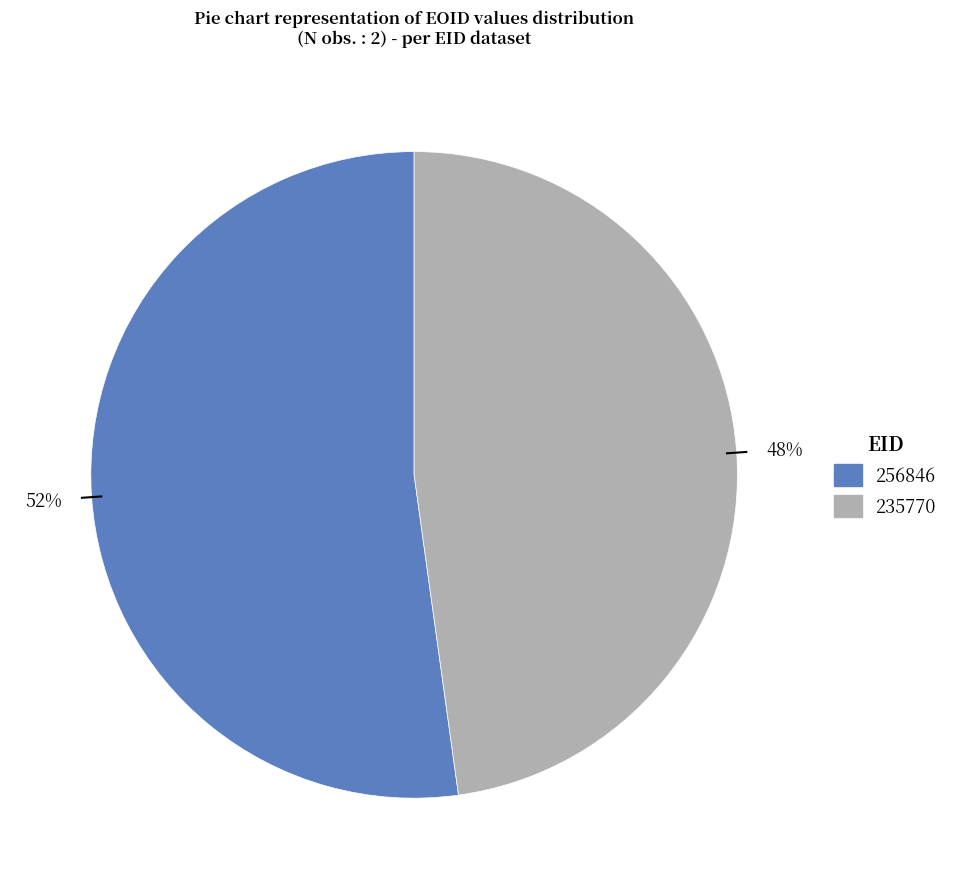

To the nearest percent, what percentage of the pie is 256846?

52%